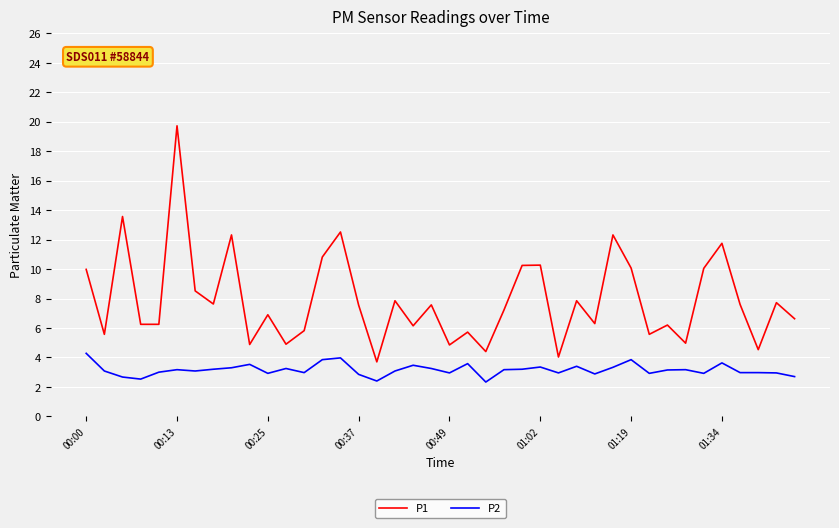

Which series has the largest range (max minus min)?

P1